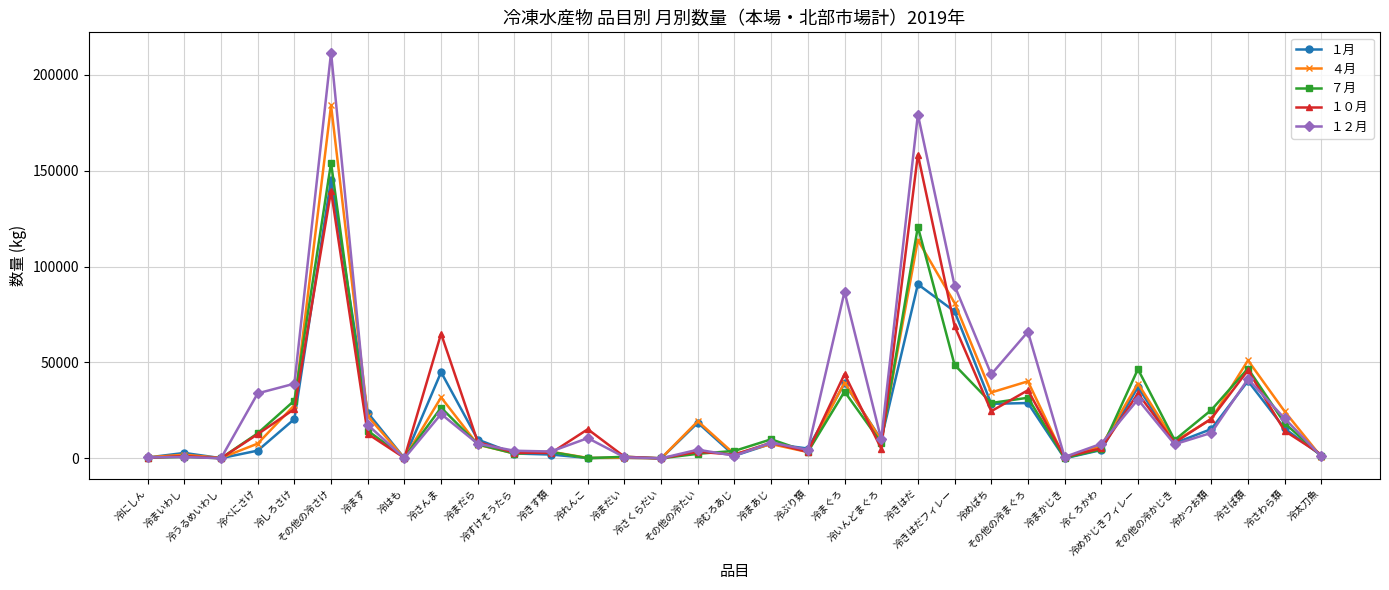

Which series has the widest spread of values?

１２月